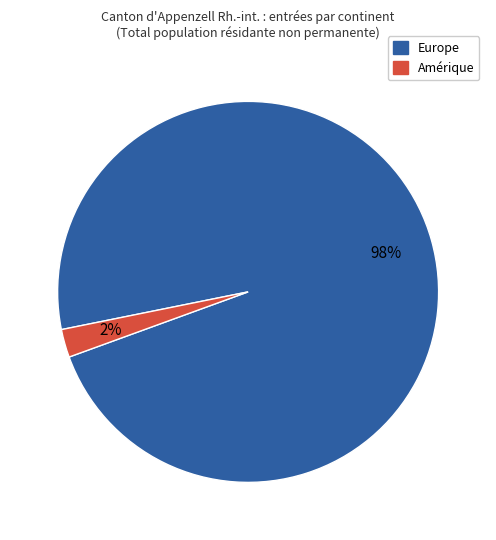

Is there any slice that represents more than half of the pie?

Yes